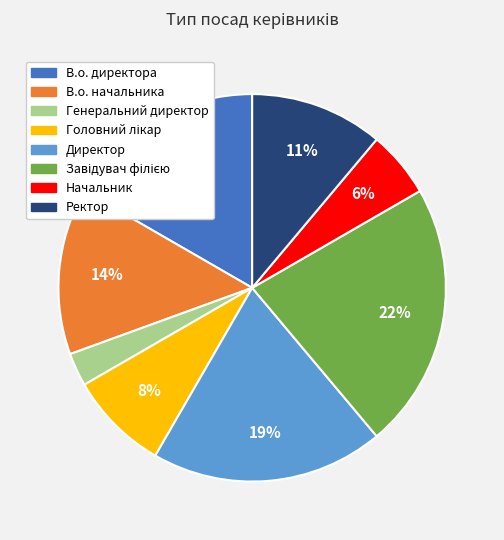

Does any single category account for the majority?

No